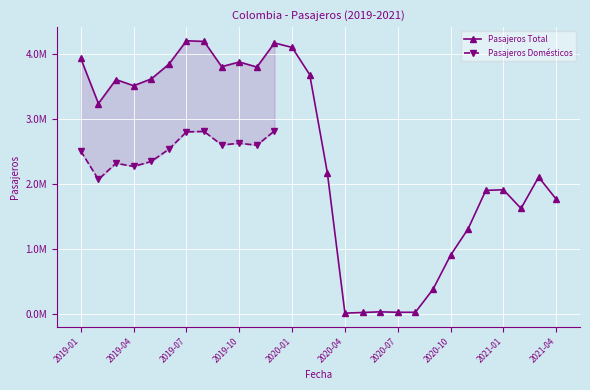

At which category does the chart reach its minimum across all series?

2020-04